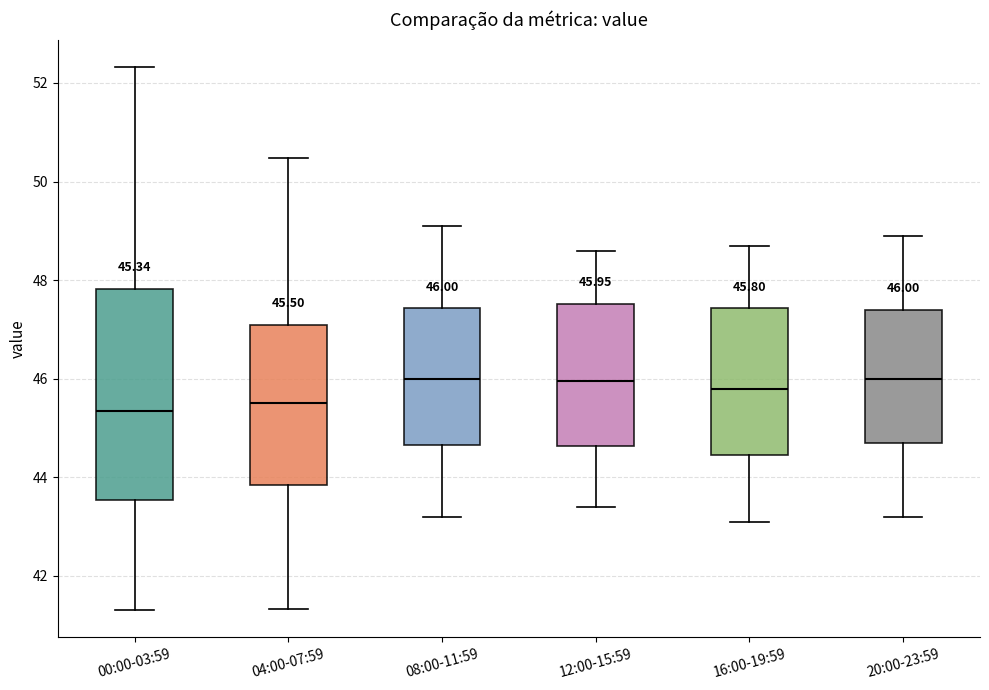

Which box is the tallest, from its lower edge to its upper edge?

00:00-03:59